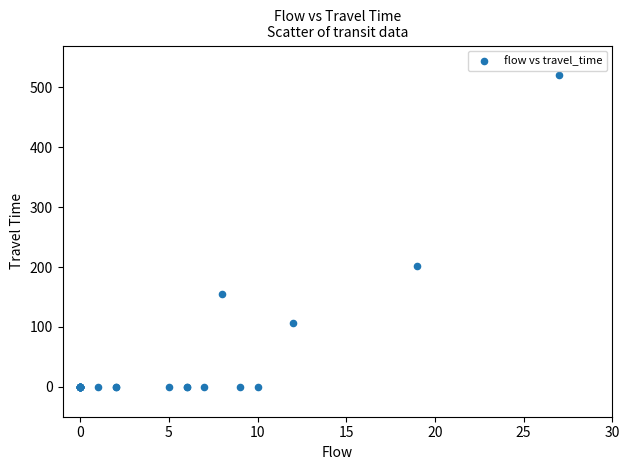

What Y value in the scatter plot is closest to 259?

202